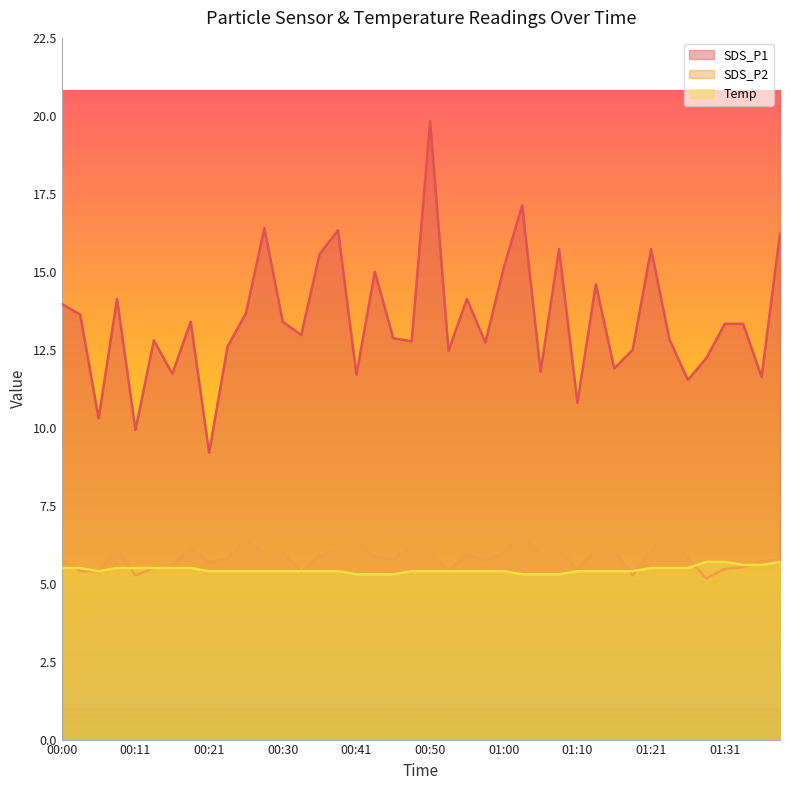

What is the difference between the SDS_P1 values at 01:18 and 00:43?

2.5